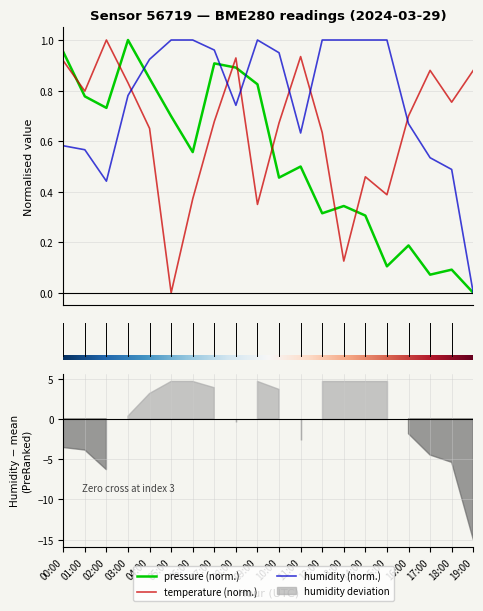

At which category is the sum across all series the highest?

03:00